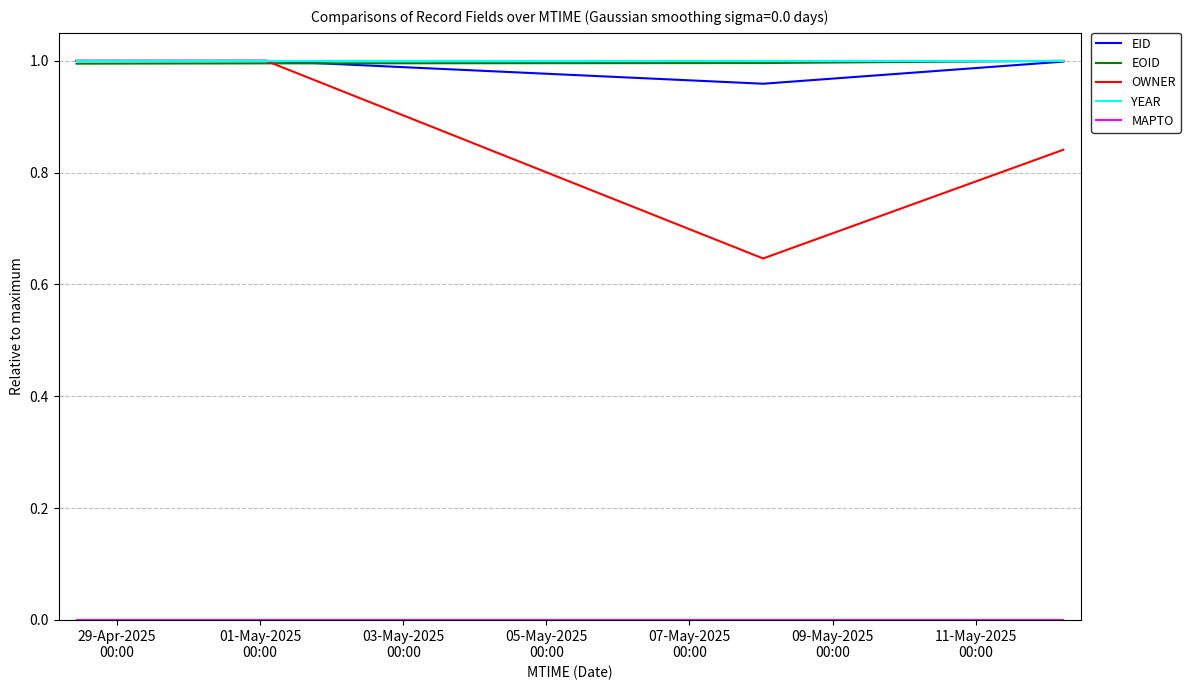

Which category has the lowest value across all series?

29-Apr-2025
00:00